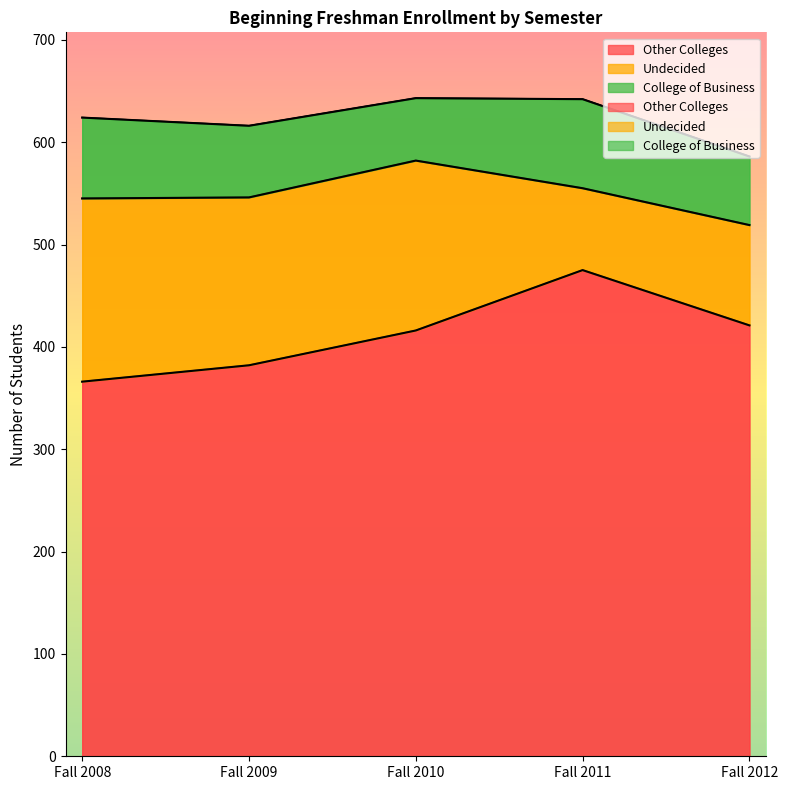

How many College of Business values are between 67 and 79?

3